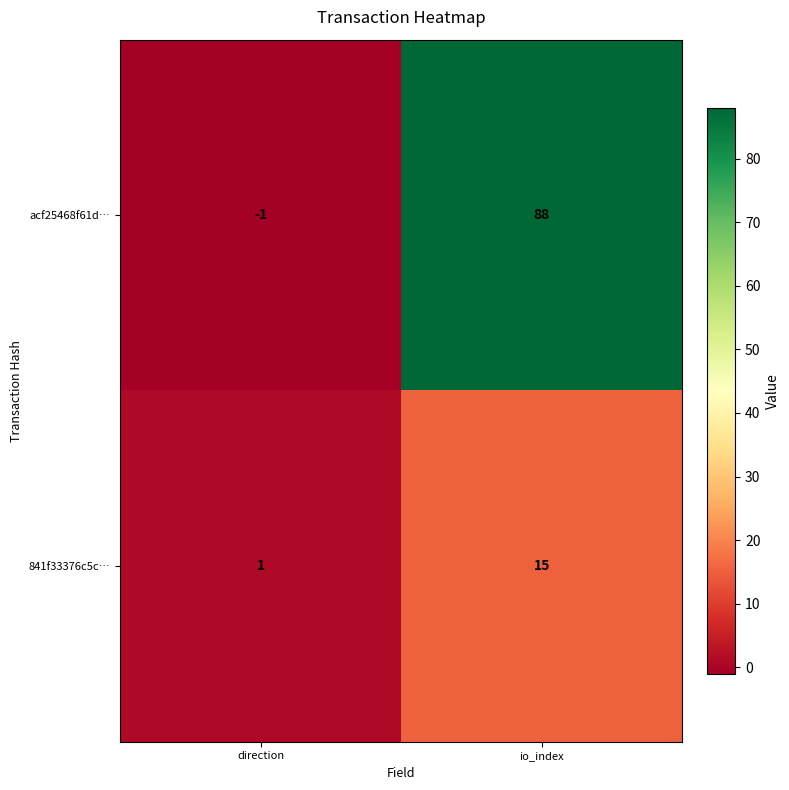

At how many categories does at least one series exceed 42?

1